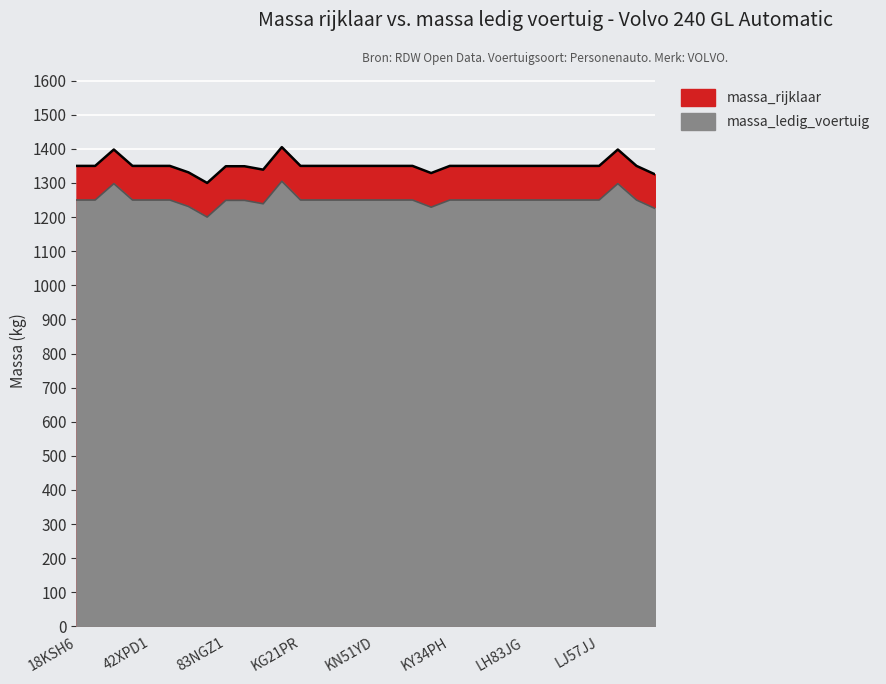

Does the chart display data point markers on the line(s)?

No